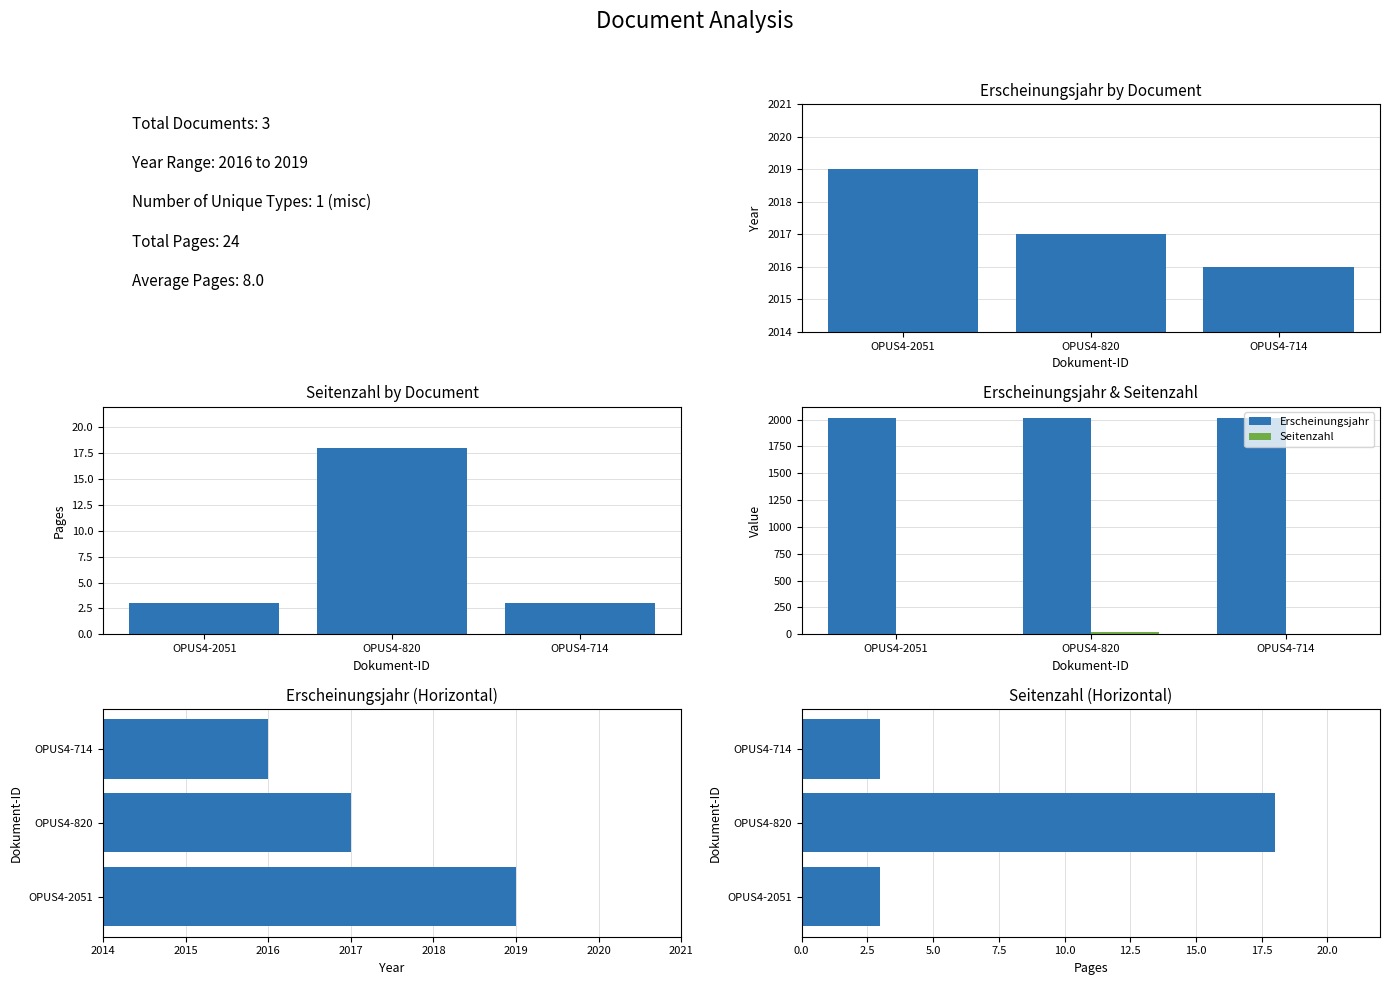

Rank the series at OPUS4-2051 from highest to lowest value.

Erscheinungsjahr, Seitenzahl